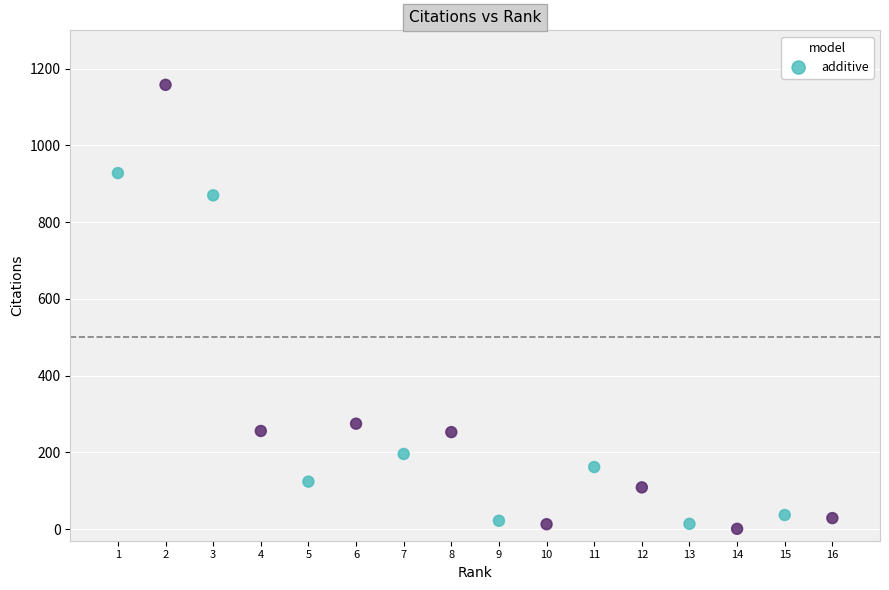

What is the range of X values (max minus min)?

15